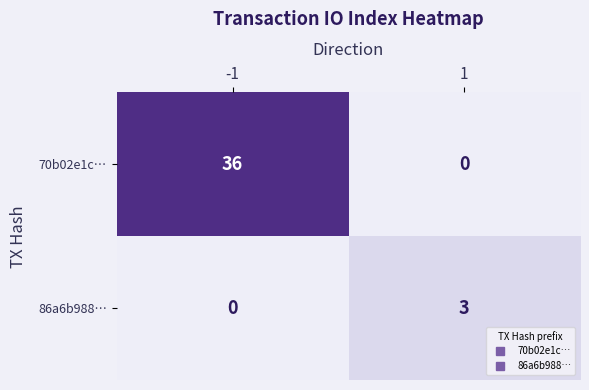

Is the value of 70b02e1c… at 1 greater than the value of 86a6b988… at -1?

No